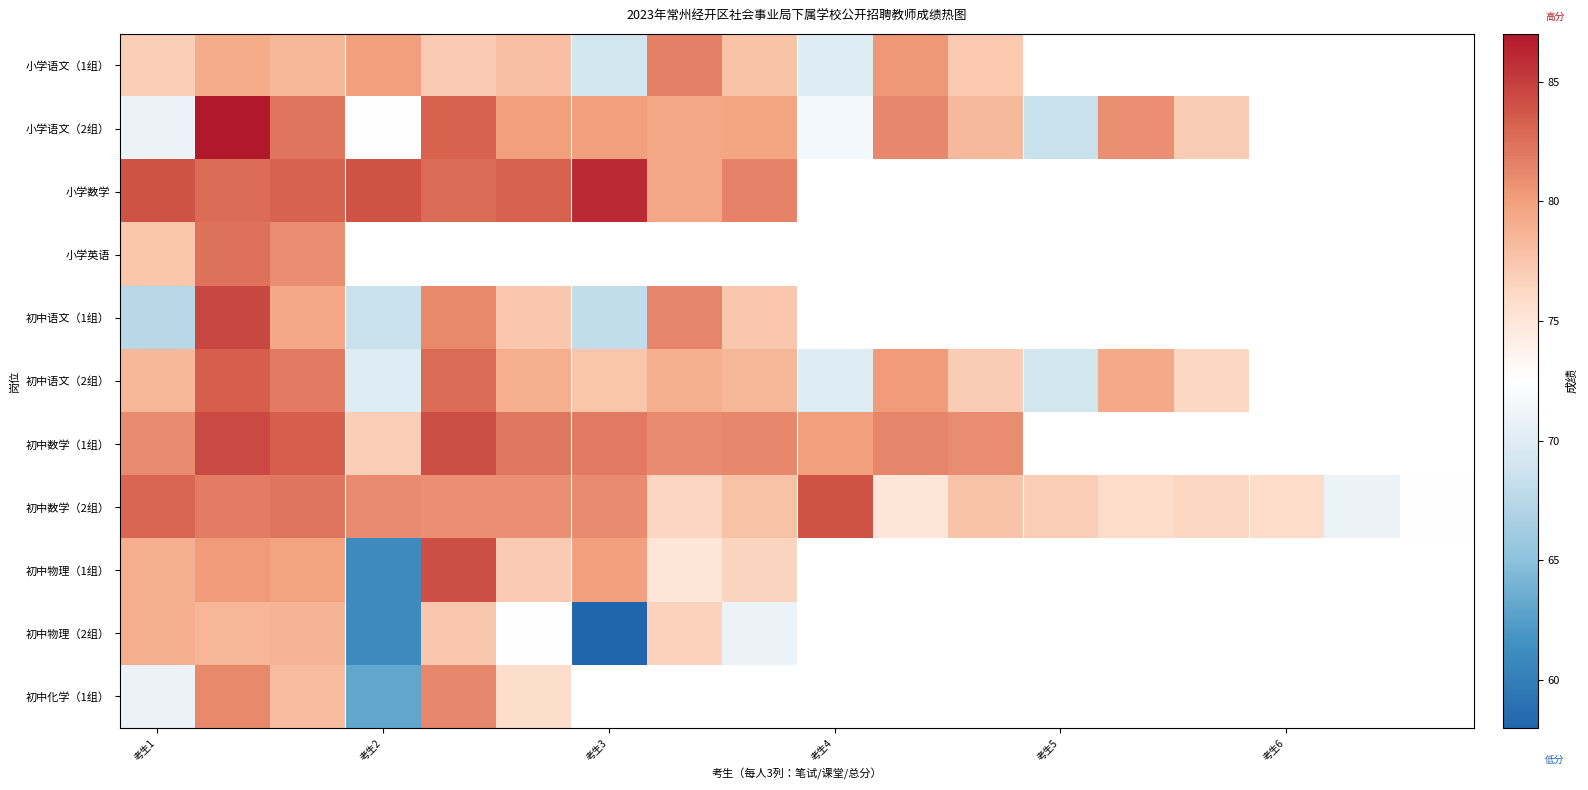

What is the highest value of the 初中化学（1组） series?

81.3